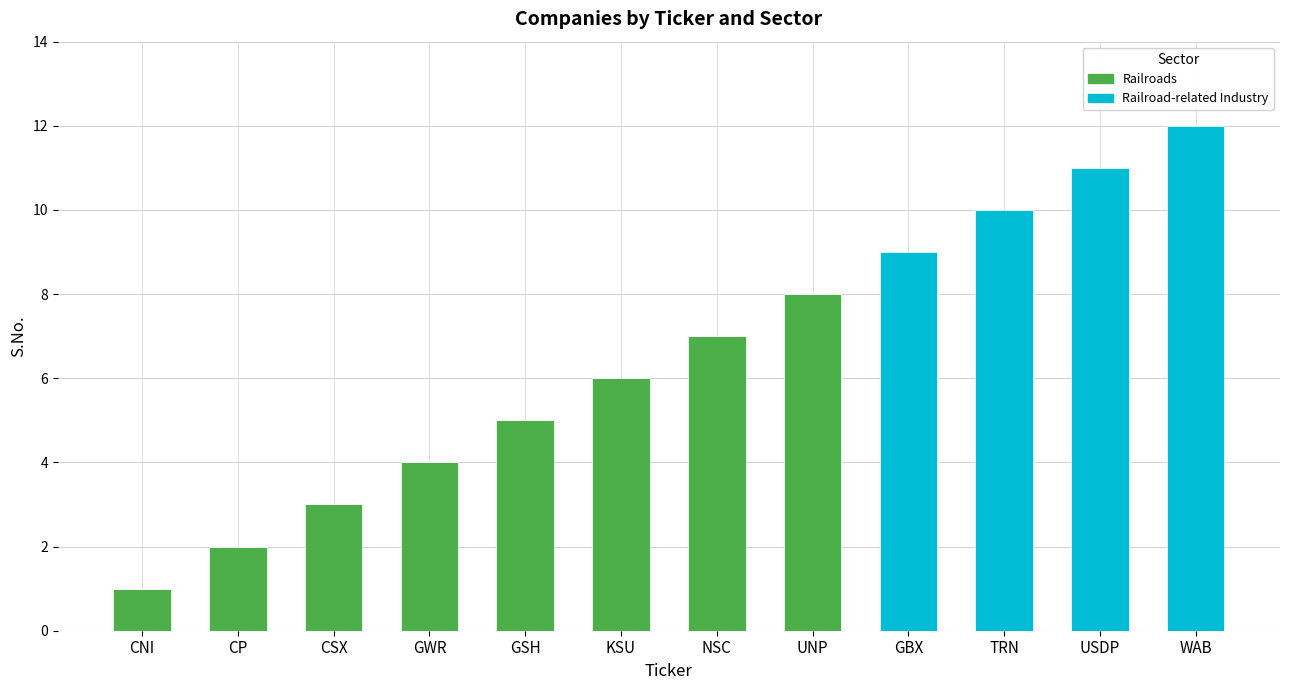

The value of Railroads at GBX is 0. True or false?

True